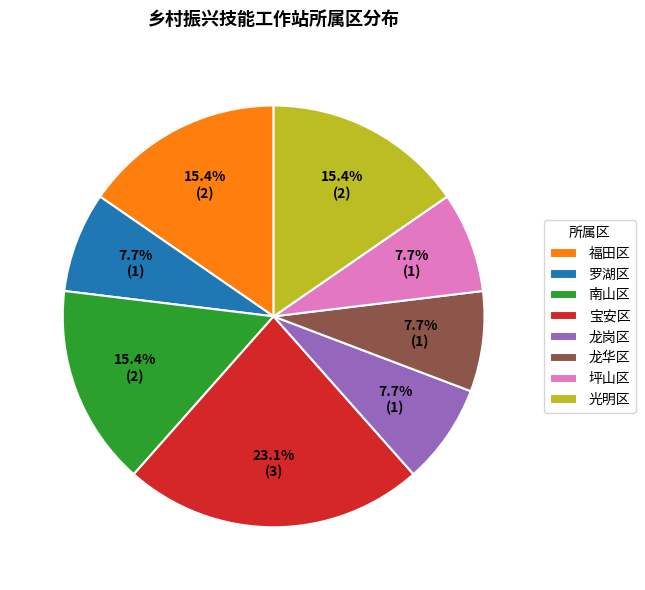

How much of the chart is everything except 龙岗区?

92.3%